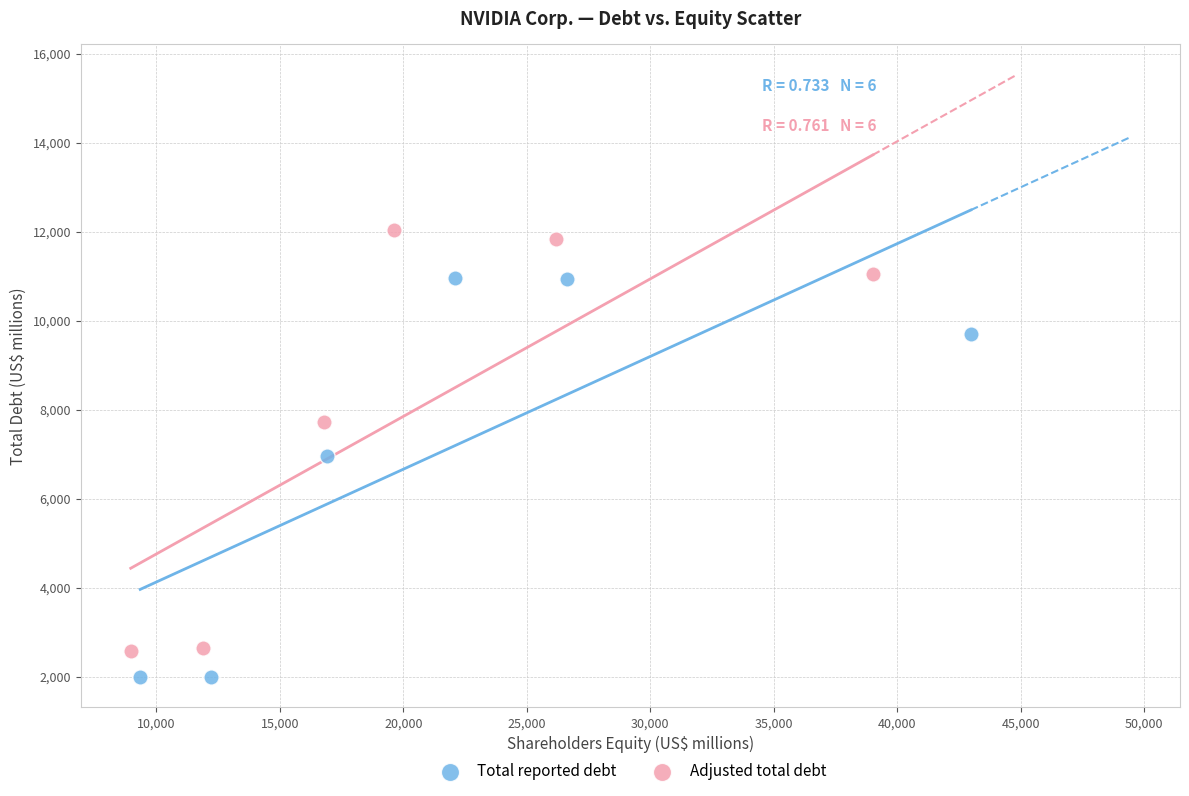

Which series has the largest Y range (max minus min)?

Adjusted total debt